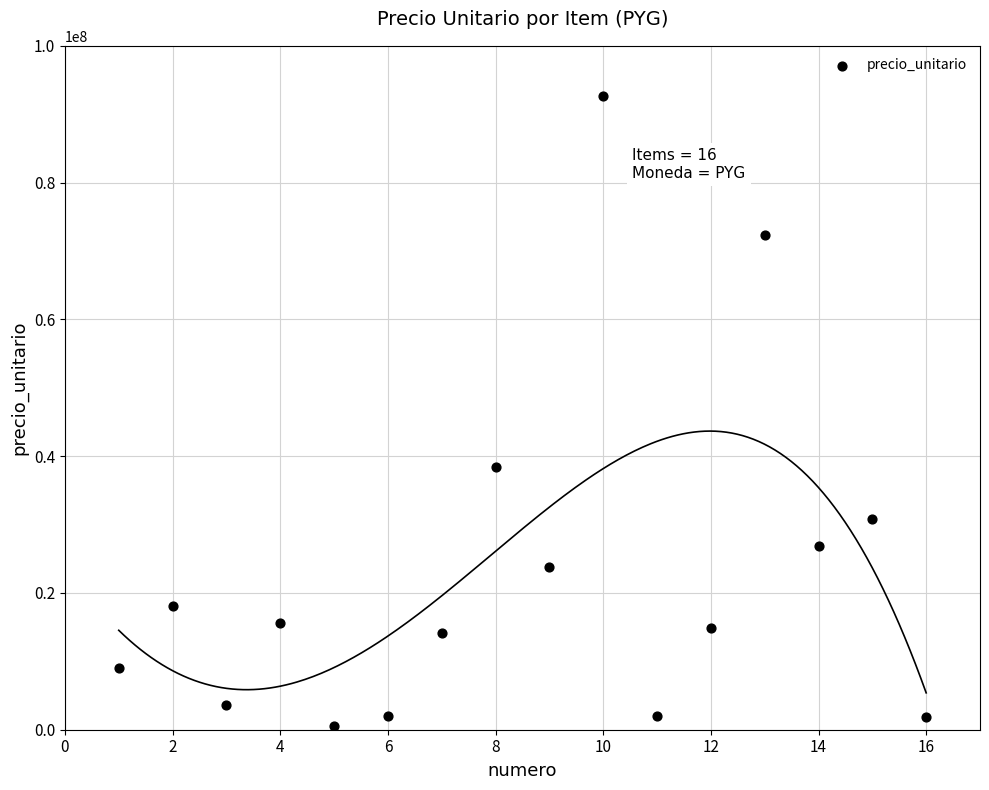

What Y value in the scatter plot is closest to 46612062?

38433780